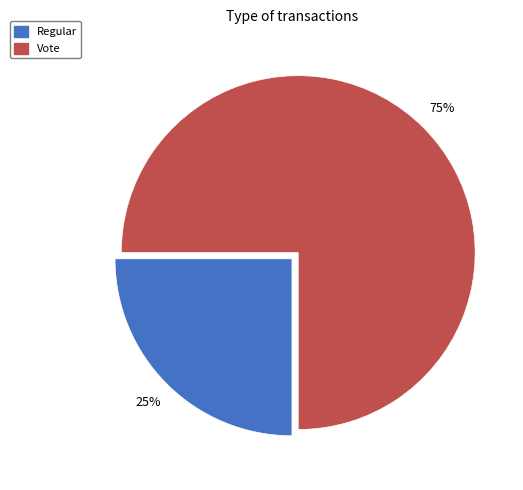

Combined, do Regular and Vote account for over 50%?

Yes